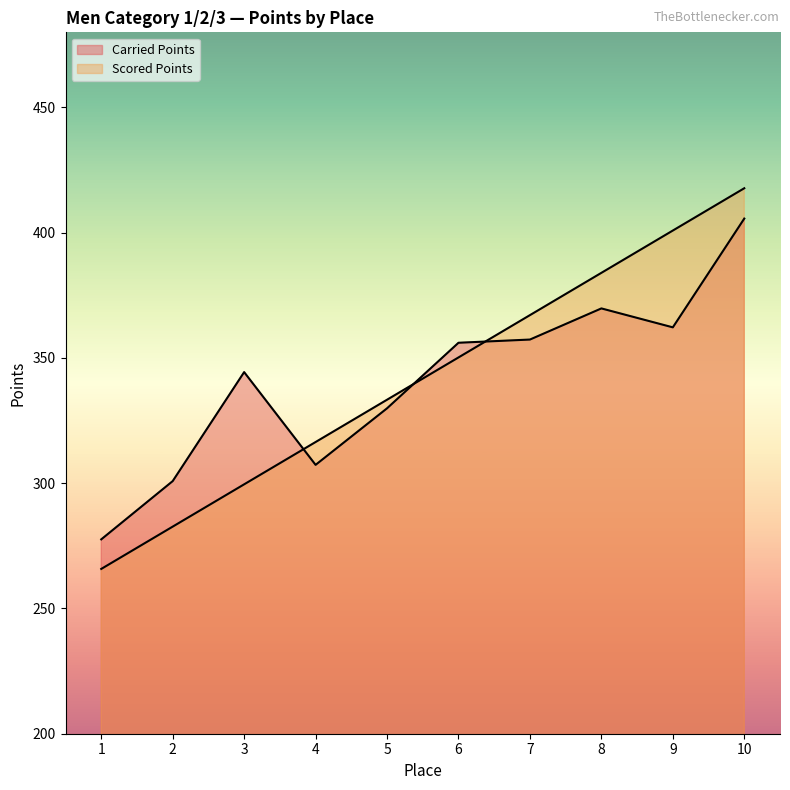

The value of Carried Points at 3 is 451.6. True or false?

False